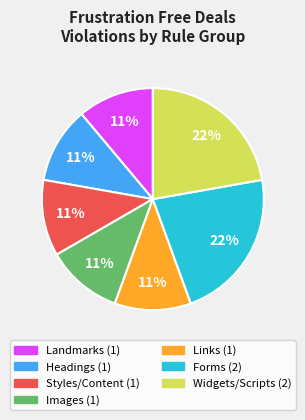

How many segments does this pie chart have?

7